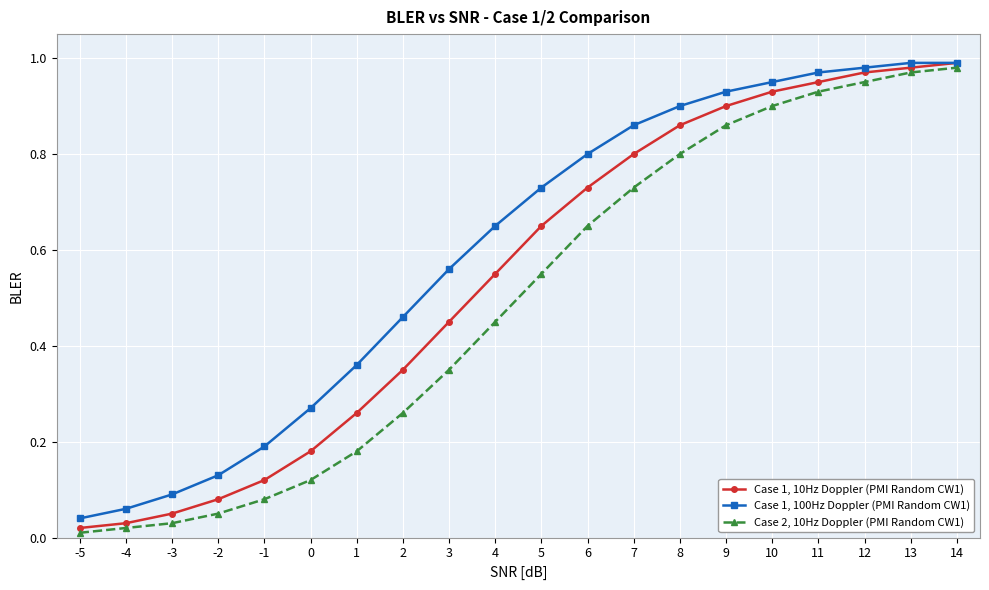

Between 2 and 5, which series saw the biggest shift?

Case 1, 10Hz Doppler (PMI Random CW1)